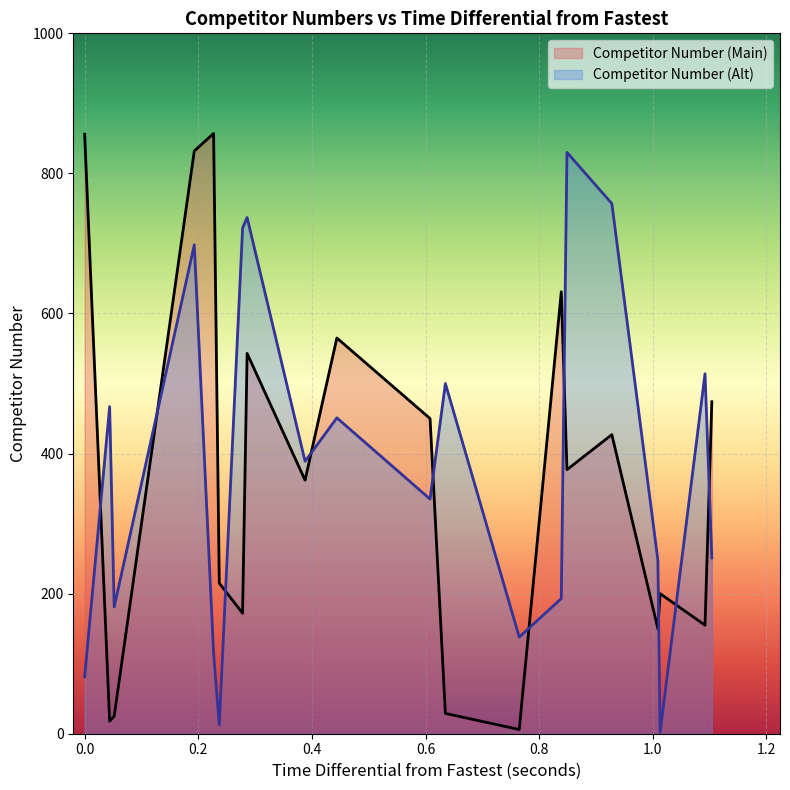

True or false: Competitor Number (Main) and Competitor Number (Alt) cross at least once.

True